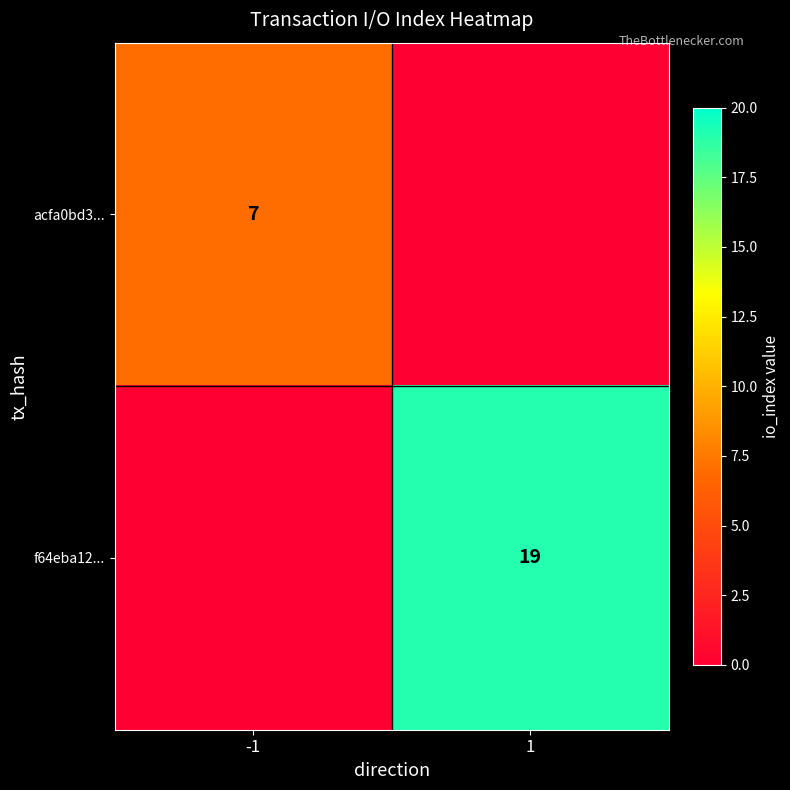

The value of f64eba12... at 1 is 31. True or false?

False